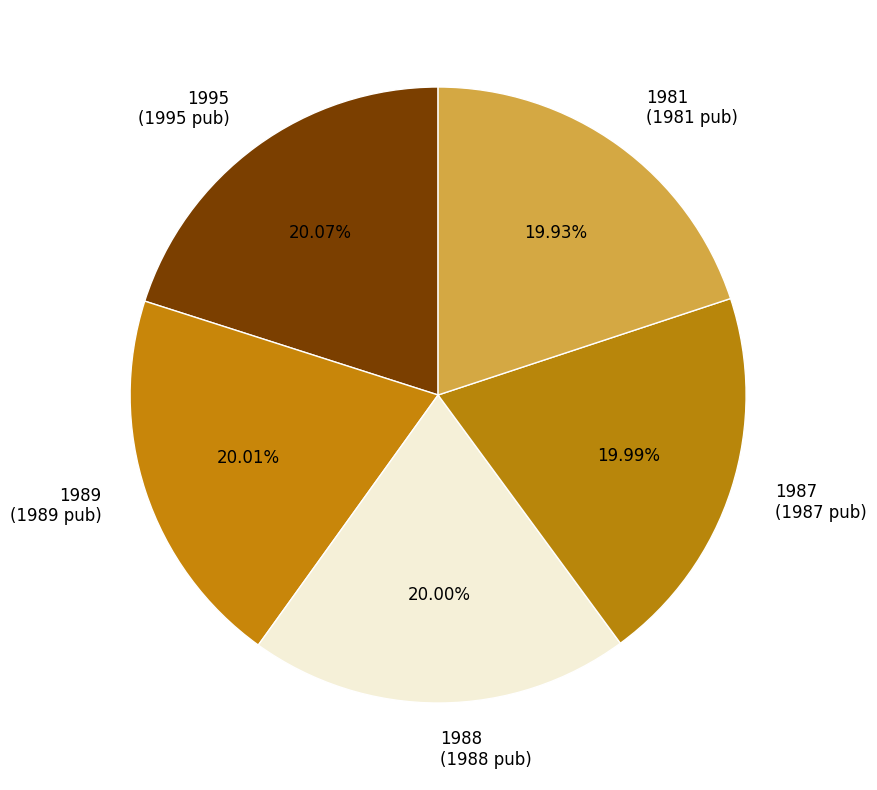

How many segments does this pie chart have?

5